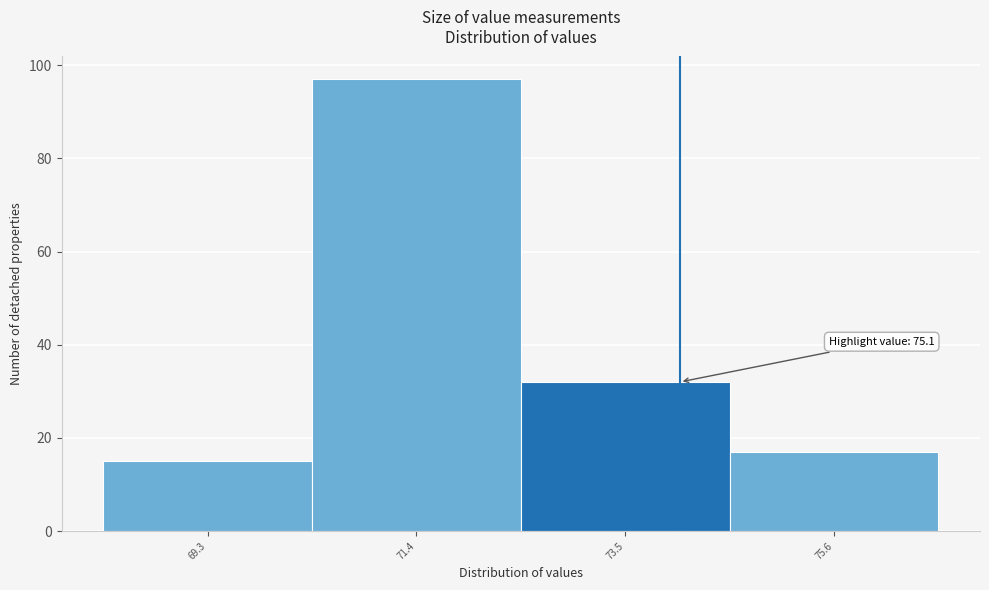

Reading left to right, transcribe all the data shown in this chart.

69.3=15	71.4=97	73.5=32	75.6=17